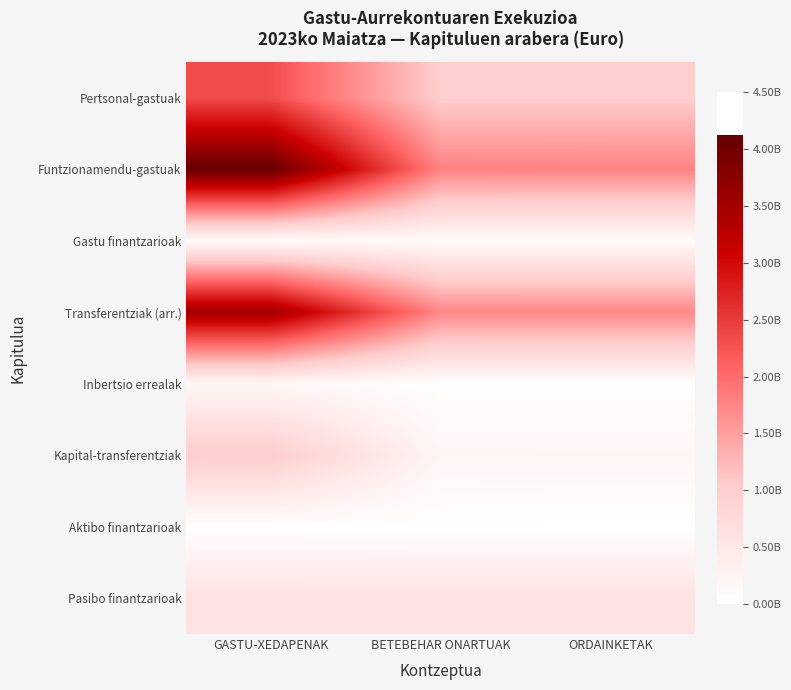

Reading left to right, list all the values displayed in this chart.

Pertsonal-gastuak: GASTU-XEDAPENAK=2327708623.8	BETEBEHAR ONARTUAK=1008451194.1	ORDAINKETAK=1008451194.1
Funtzionamendu-gastuak: GASTU-XEDAPENAK=4118194950.1	BETEBEHAR ONARTUAK=1787839097.8	ORDAINKETAK=1782430130.0
Gastu finantzarioak: GASTU-XEDAPENAK=107826806.6	BETEBEHAR ONARTUAK=107826806.6	ORDAINKETAK=107826804.5
Transferentziak (arr.): GASTU-XEDAPENAK=3523487012.4	BETEBEHAR ONARTUAK=1740296597.1	ORDAINKETAK=1738091137.6
Inbertsio errealak: GASTU-XEDAPENAK=186395748.9	BETEBEHAR ONARTUAK=36640962.9	ORDAINKETAK=35459064.5
Kapital-transferentziak: GASTU-XEDAPENAK=1013104548.8	BETEBEHAR ONARTUAK=227128377.5	ORDAINKETAK=222805585.0
Aktibo finantzarioak: GASTU-XEDAPENAK=36210652.1	BETEBEHAR ONARTUAK=21922528.1	ORDAINKETAK=17709028.1
Pasibo finantzarioak: GASTU-XEDAPENAK=596666666.7	BETEBEHAR ONARTUAK=596666666.7	ORDAINKETAK=596666666.7